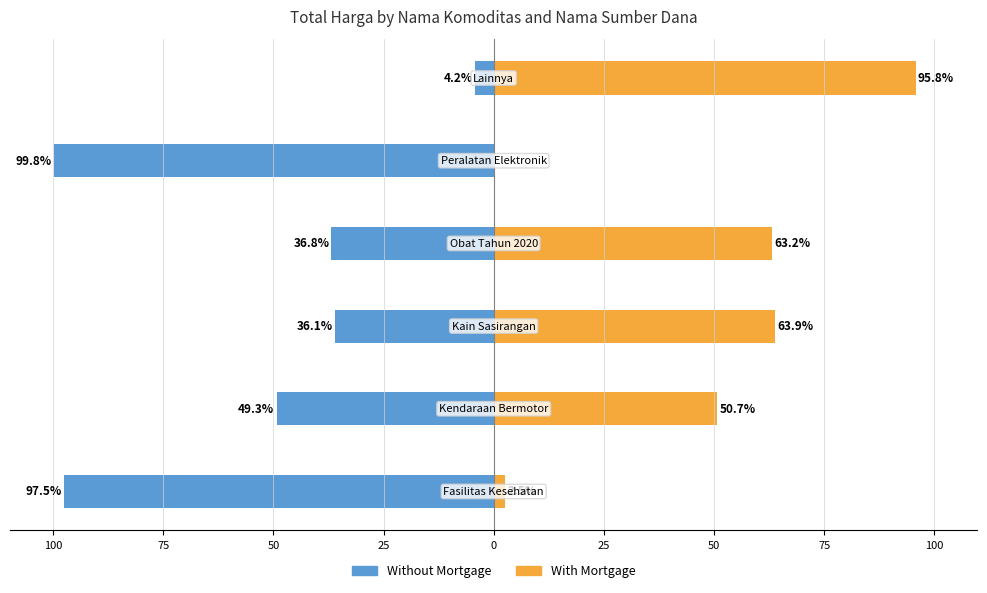

Between 25 and 25, which series saw the biggest shift?

With Mortgage